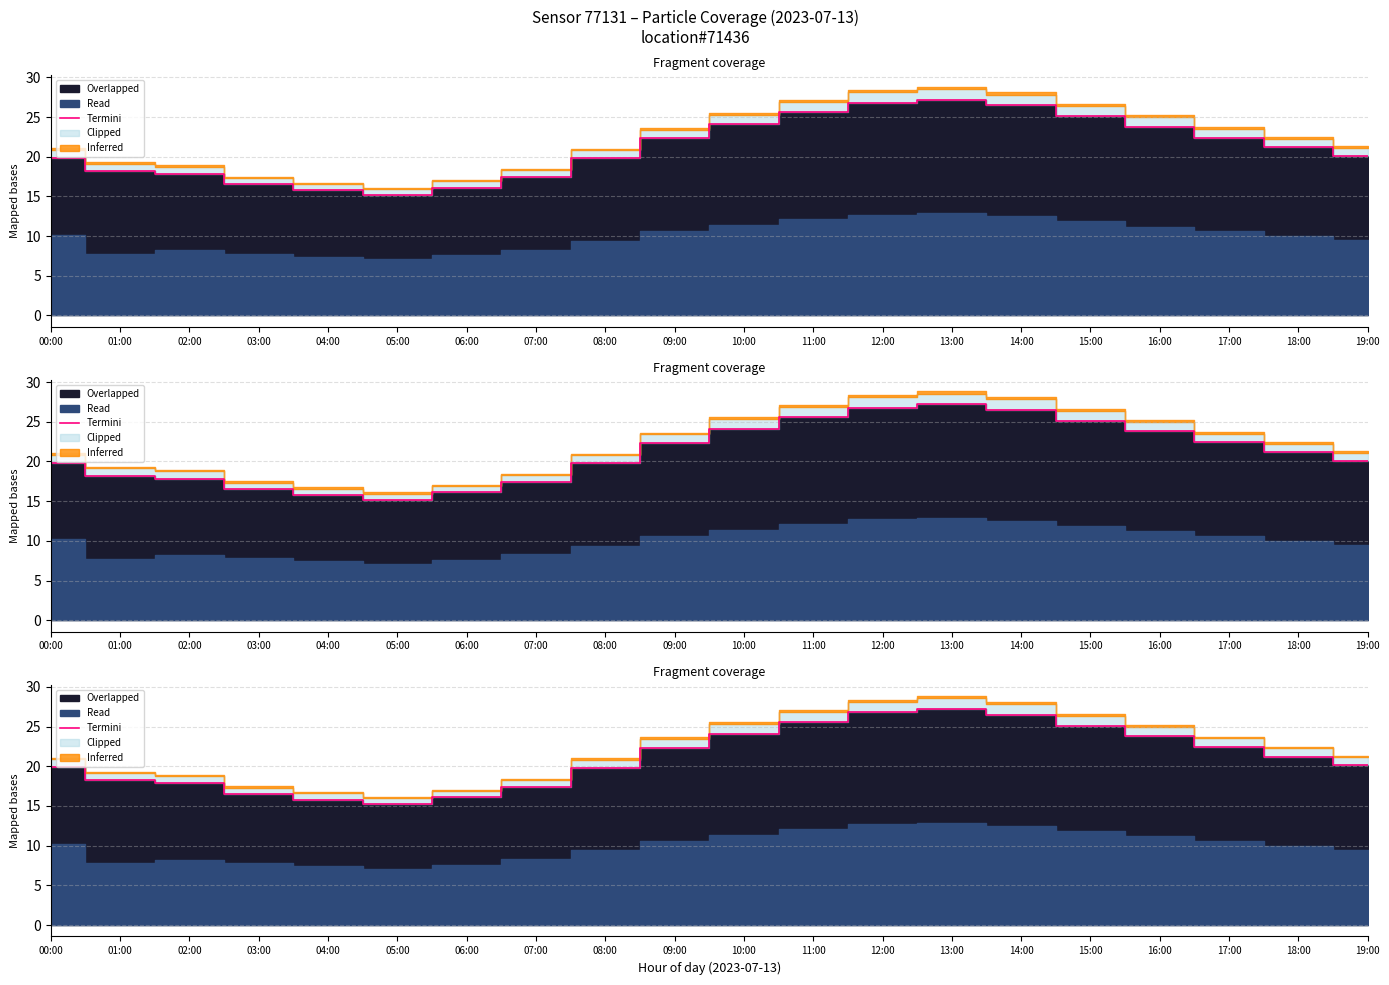

What is the value of the 9th point from the left?

19.8